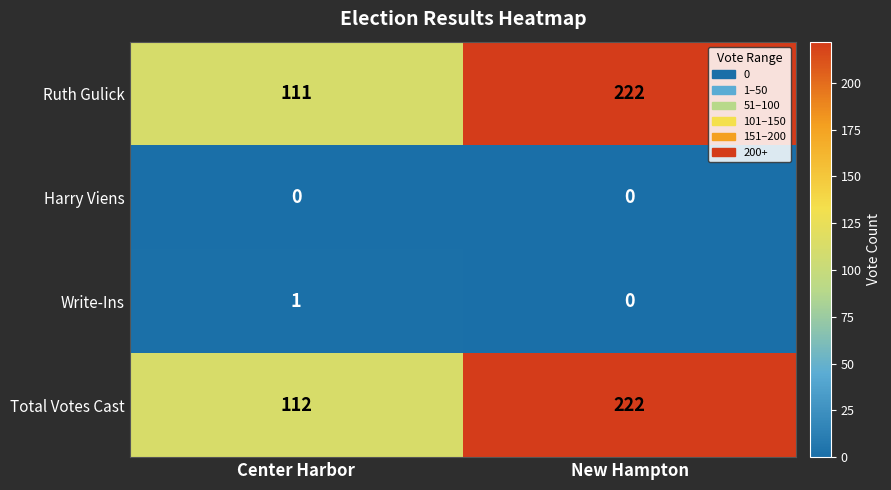

Reading left to right, transcribe all the data shown in this chart.

Ruth Gulick: 111	222
Harry Viens: 0	0
Write-Ins: 1	0
Total Votes Cast: 112	222